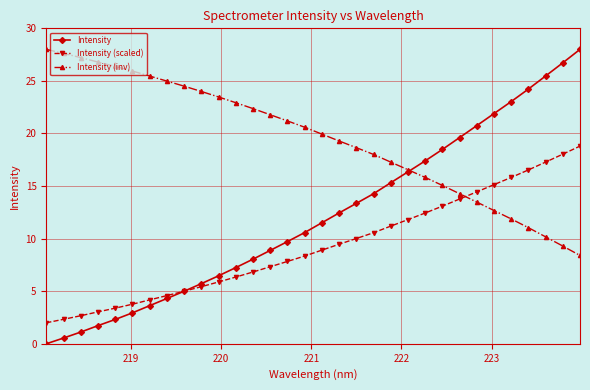

Which series has the largest total across all categories?

Intensity (inv)